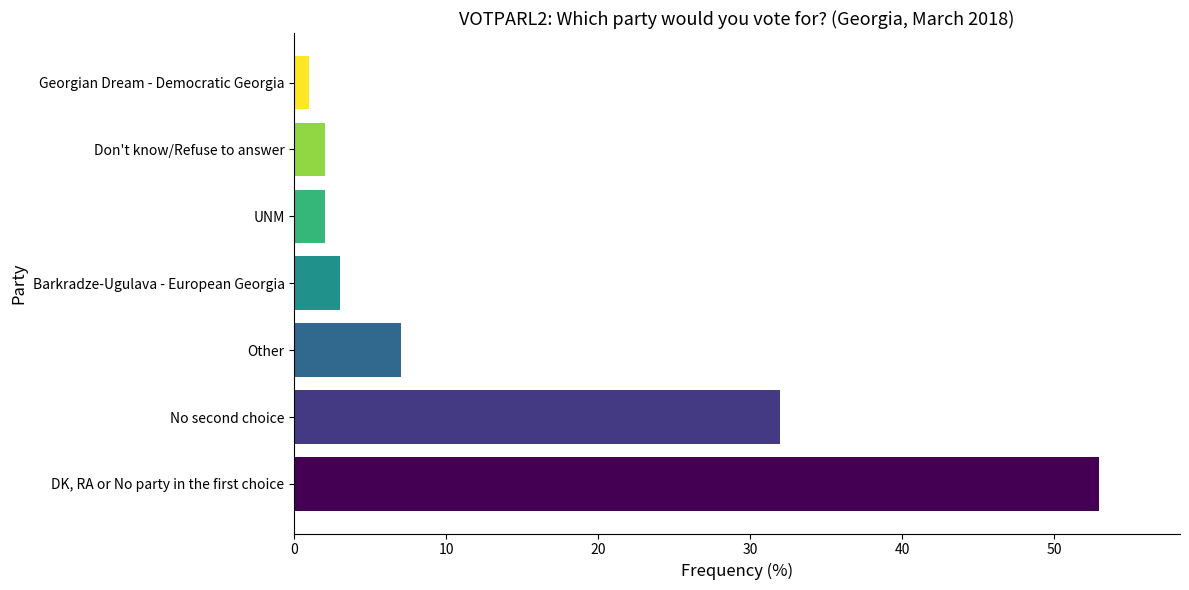

The value at DK, RA or No party in the first choice is 26. True or false?

False